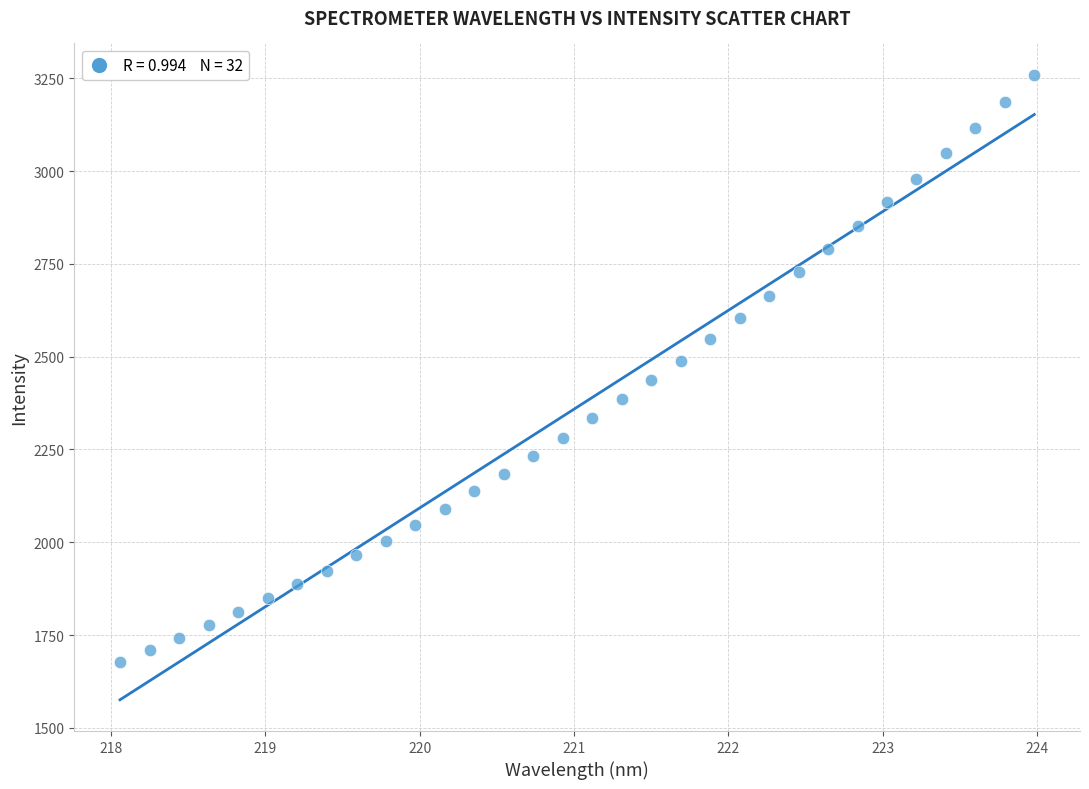

What is the range of X values (max minus min)?

5.9